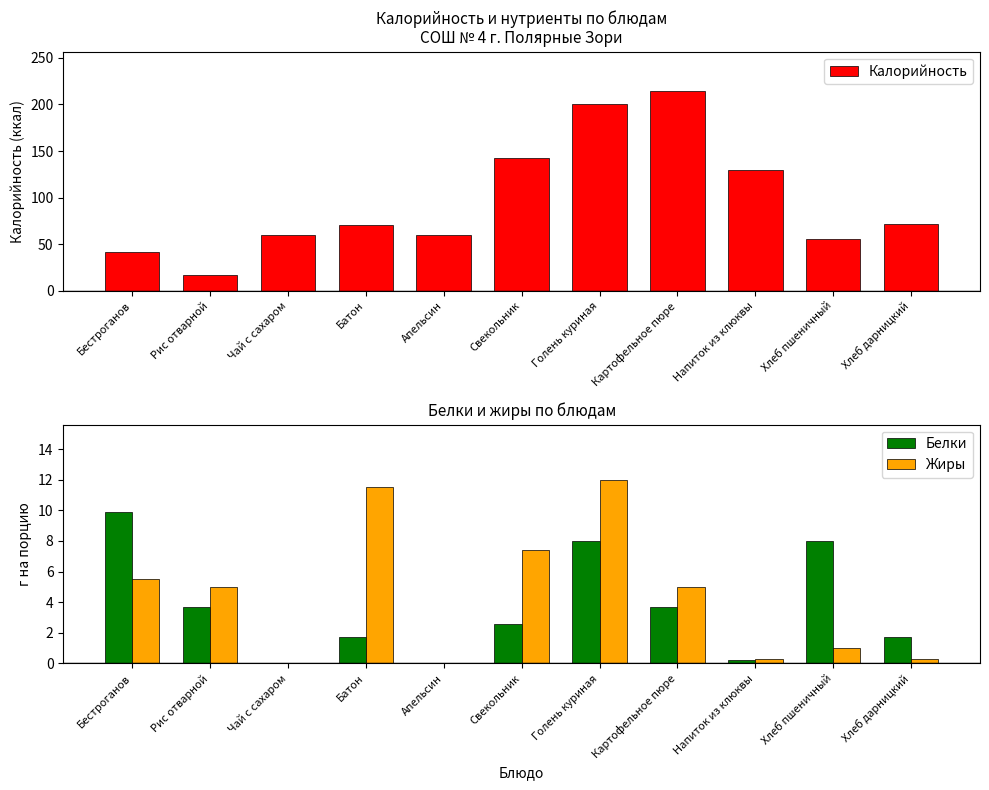

Reading left to right, what are all the values shown in this chart?

Калорийность: Бестроганов=41.0	Рис отварной=17.0	Чай с сахаром=60.0	Батон=70.0	Апельсин=60.0	Свекольник=142.0	Голень куриная=200.0	Картофельное пюре=214.0	Напиток из клюквы=130.0	Хлеб пшеничный=55.0	Хлеб дарницкий=72.0
Белки: Бестроганов=9.9	Рис отварной=3.7	Чай с сахаром=0.0	Батон=1.7	Апельсин=0.0	Свекольник=2.6	Голень куриная=8.0	Картофельное пюре=3.7	Напиток из клюквы=0.2	Хлеб пшеничный=8.0	Хлеб дарницкий=1.7
Жиры: Бестроганов=5.5	Рис отварной=5.0	Чай с сахаром=0.0	Батон=11.5	Апельсин=0.0	Свекольник=7.4	Голень куриная=12.0	Картофельное пюре=5.0	Напиток из клюквы=0.3	Хлеб пшеничный=1.0	Хлеб дарницкий=0.3